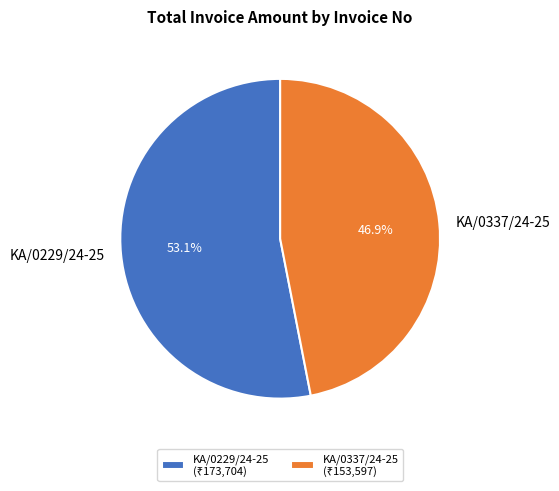

How many segments does this pie chart have?

2